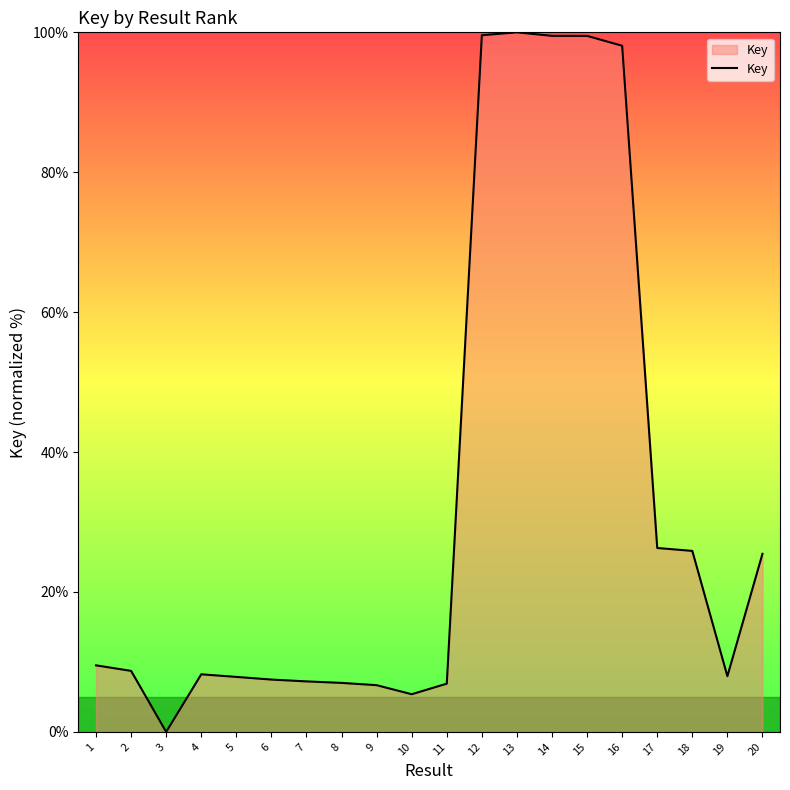

What is the difference between the values at 16 and 7?

90.9